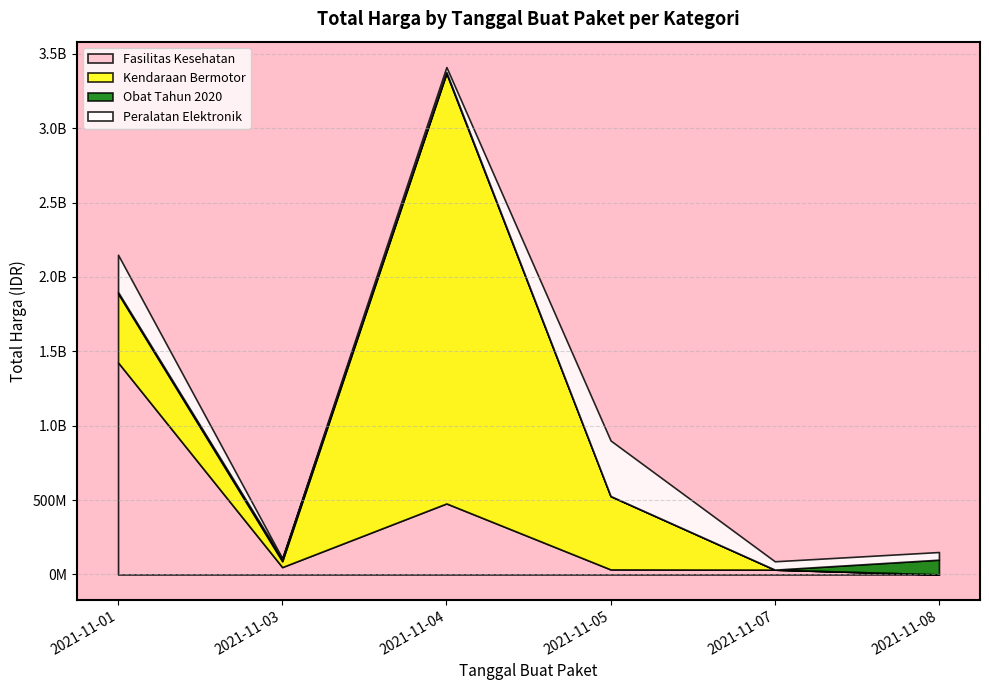

What is the maximum value shown in the chart?

2892122000